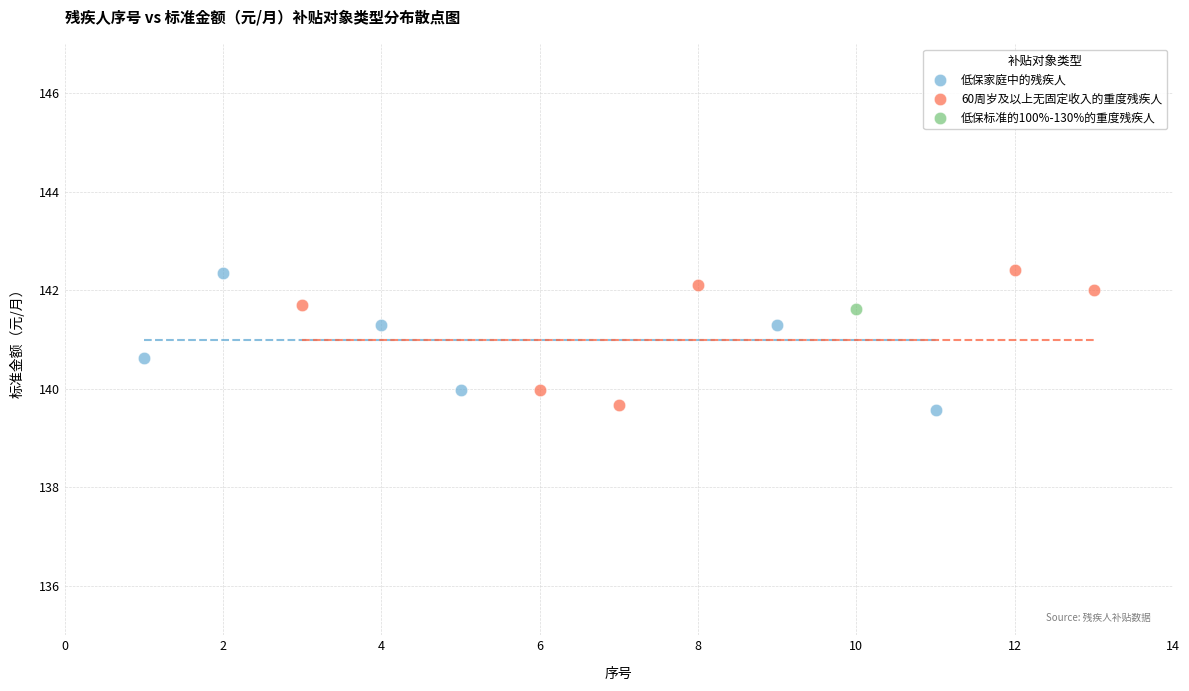

What are all the series names shown in the legend?

低保家庭中的残疾人, 60周岁及以上无固定收入的重度残疾人, 低保标准的100%-130%的重度残疾人